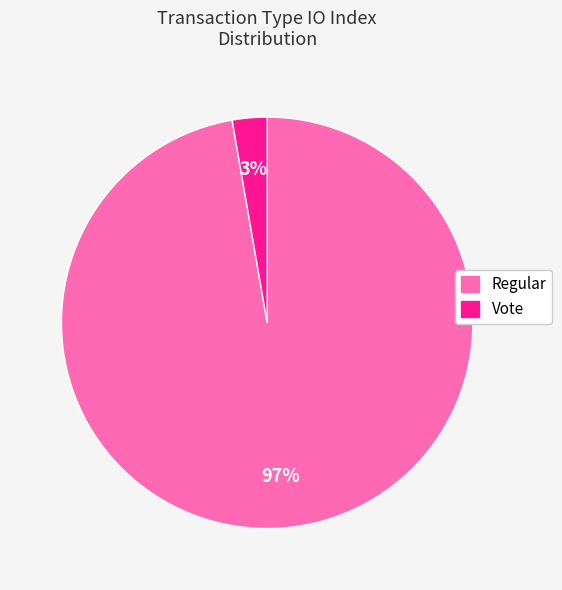

To the nearest percent, what percentage of the pie is Vote?

3%